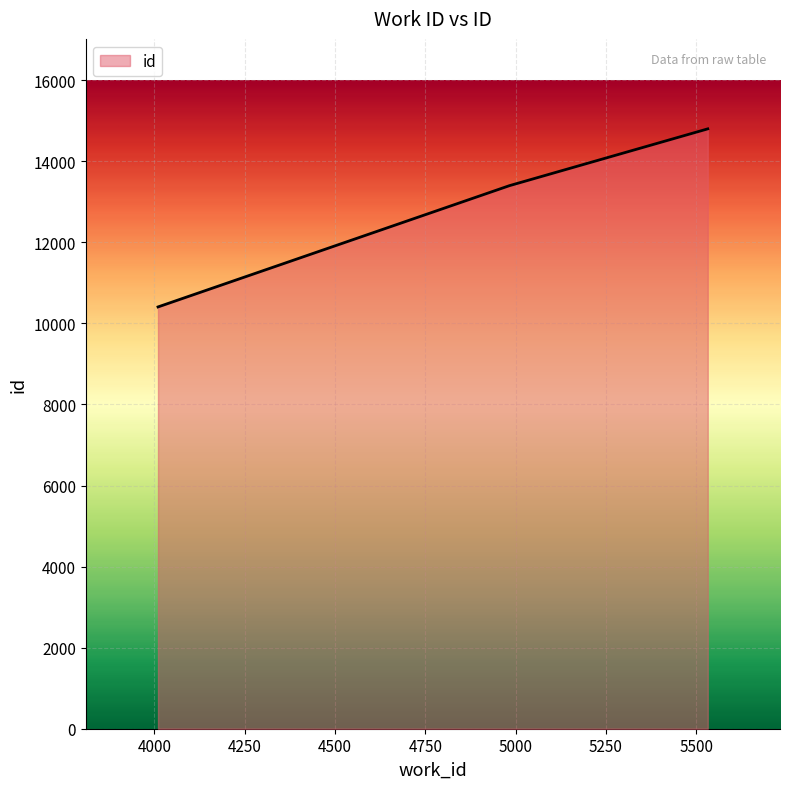

What is the difference between the maximum and minimum values?

4393